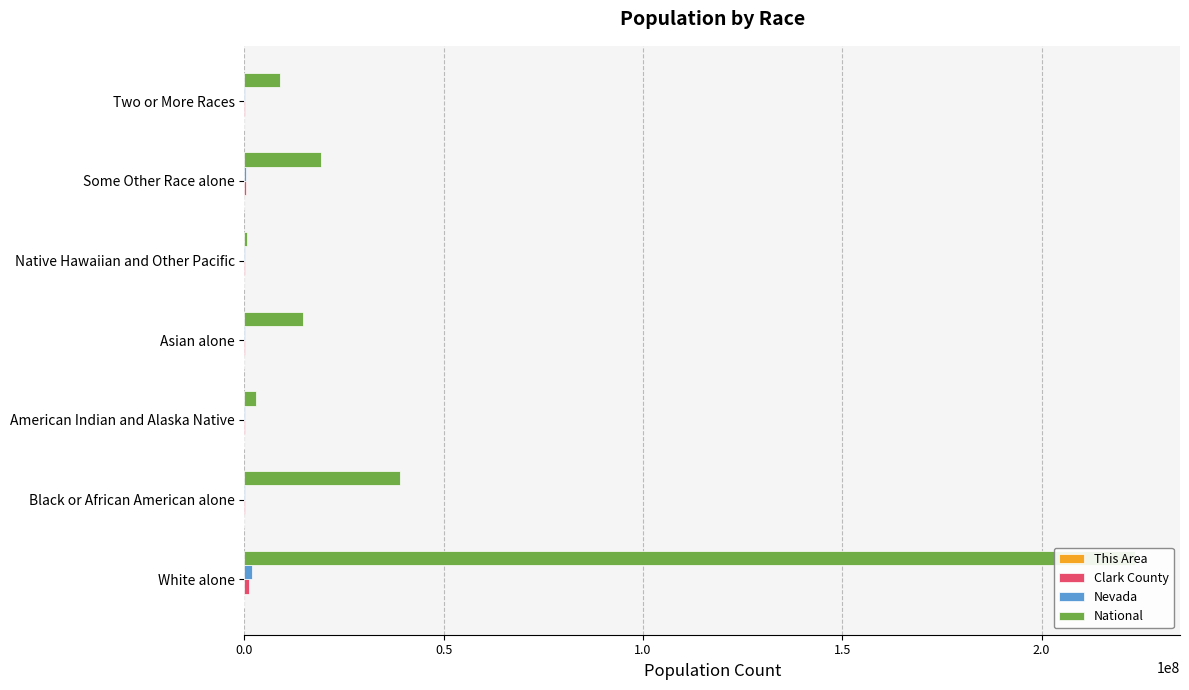

Reading left to right, transcribe all the data shown in this chart.

This Area: 3399	1134	53	278	45	1063	412
Clark County: 1188112	204379	14422	168831	13628	262506	99391
Nevada: 1786688	218626	32062	195436	16871	324793	126075
National: 223553265	38929319	2932248	14674252	540013	19107368	9009073